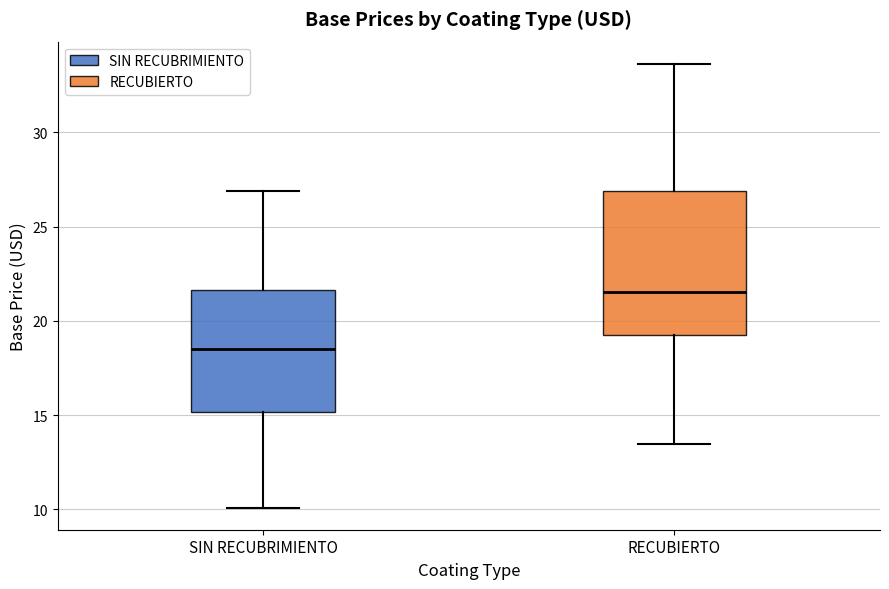

Which box has the lowest median line?

SIN RECUBRIMIENTO